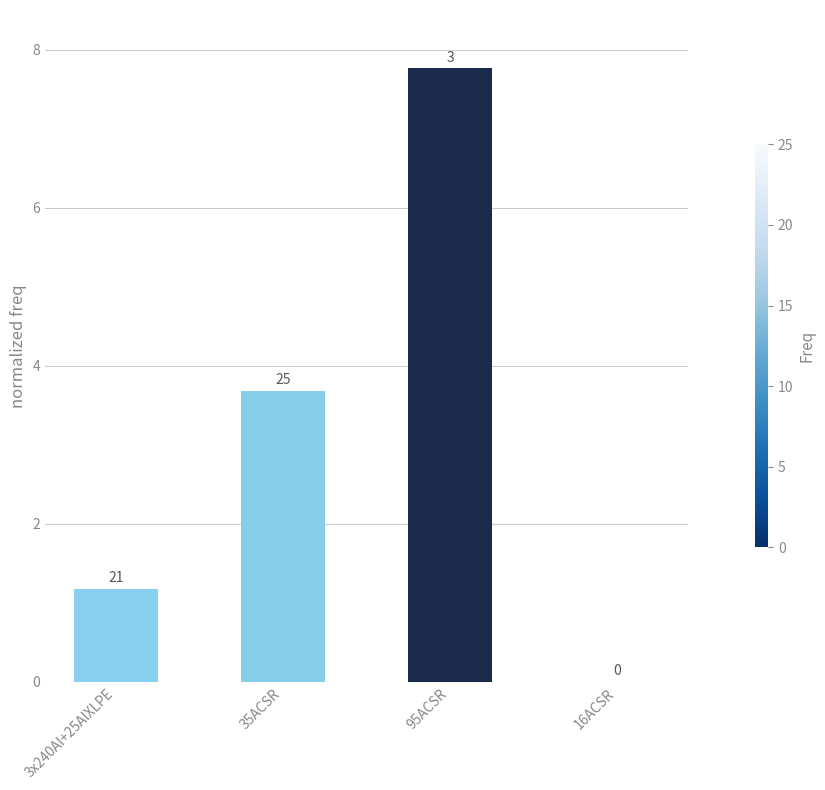

What is the difference between the maximum and second lowest values?

6.6